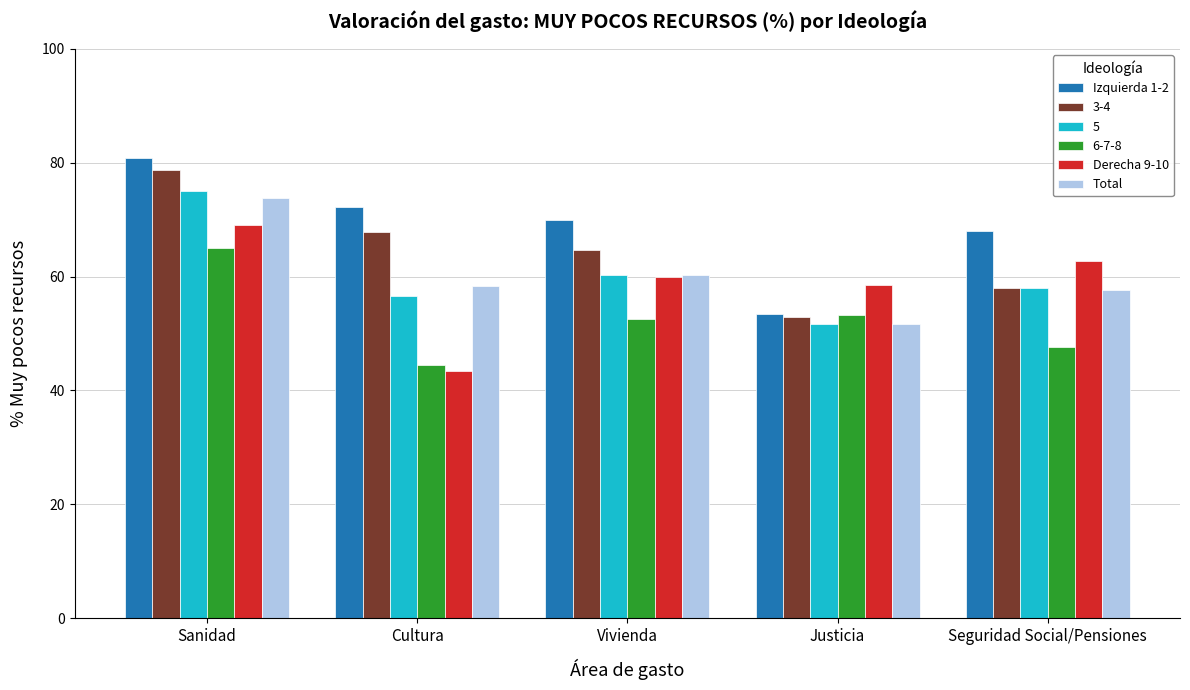

At which category is the sum across all series the highest?

Sanidad